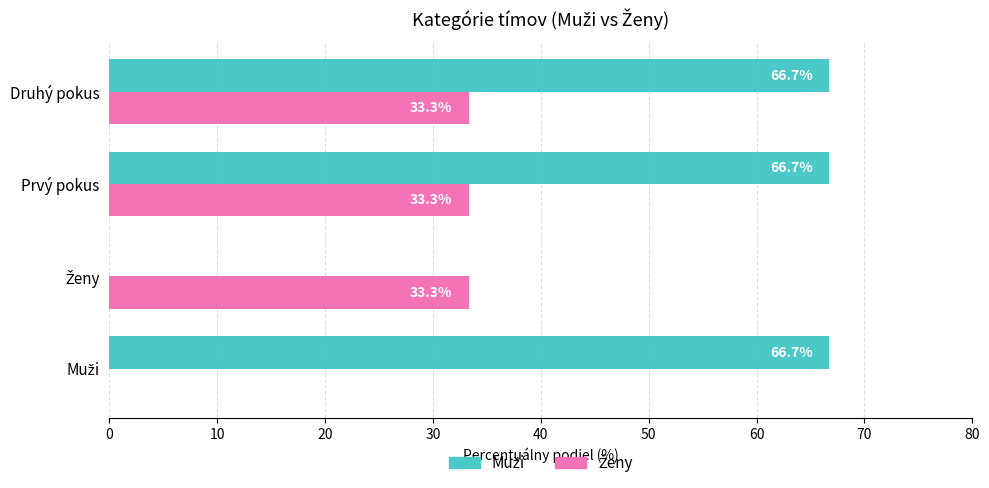

What is the maximum value shown in the chart?

66.7